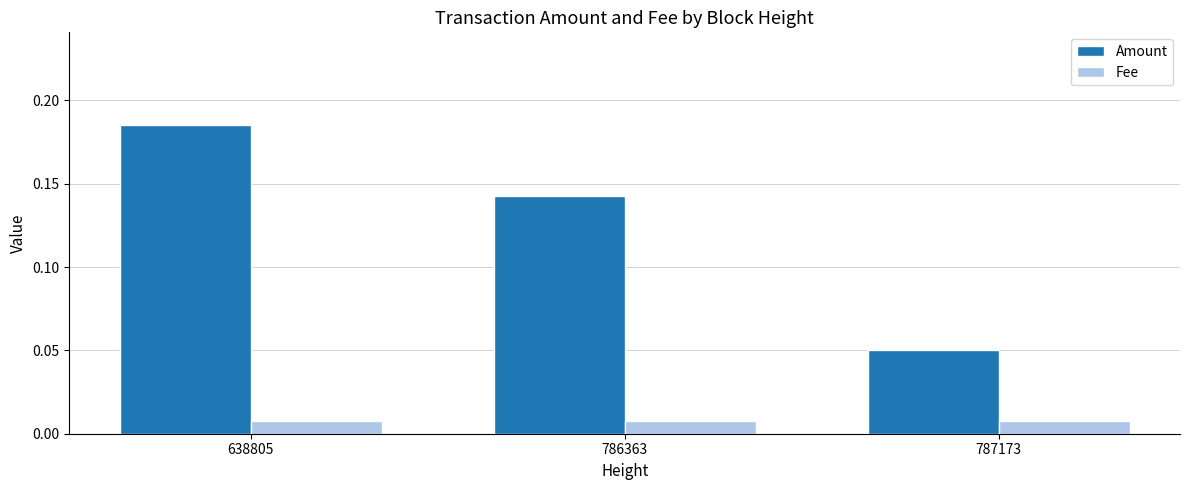

Are the bars horizontal?

No